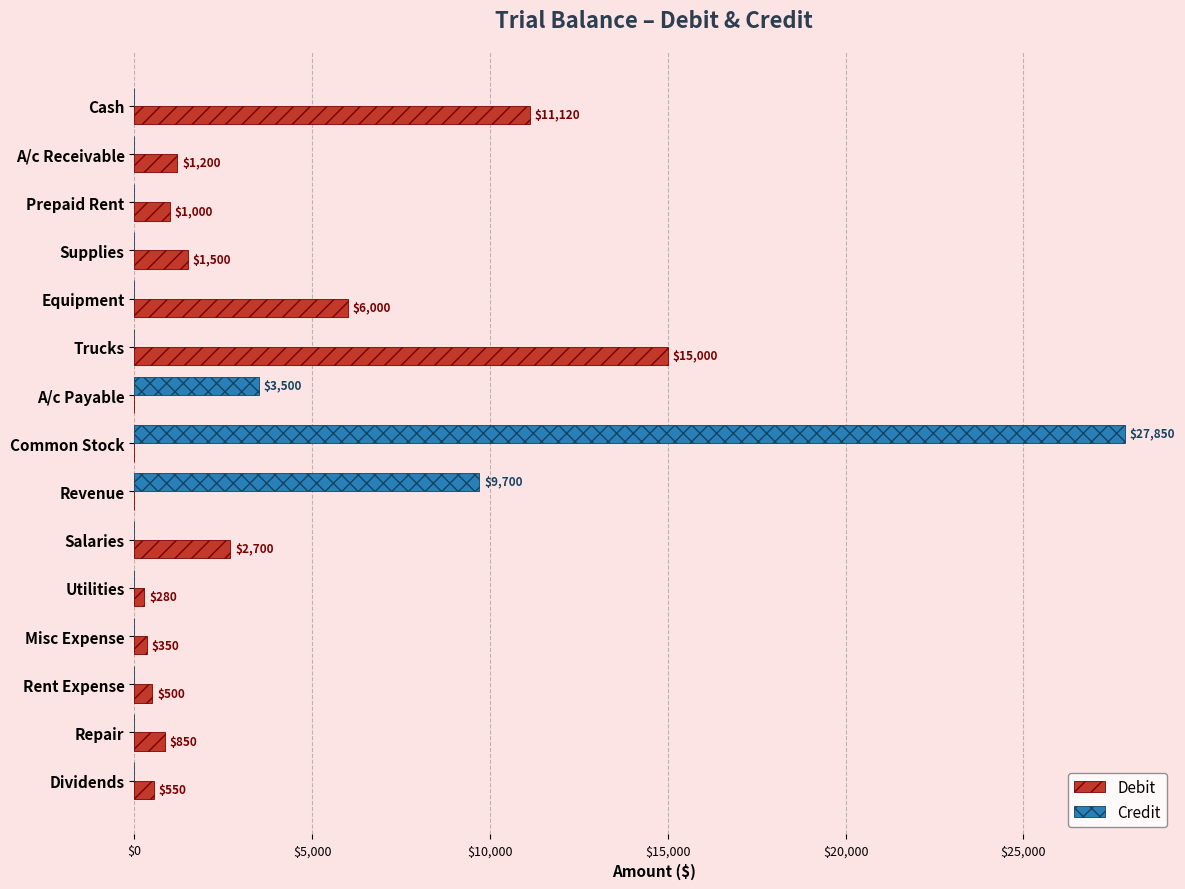

The value of Credit at Supplies is -11856. True or false?

False